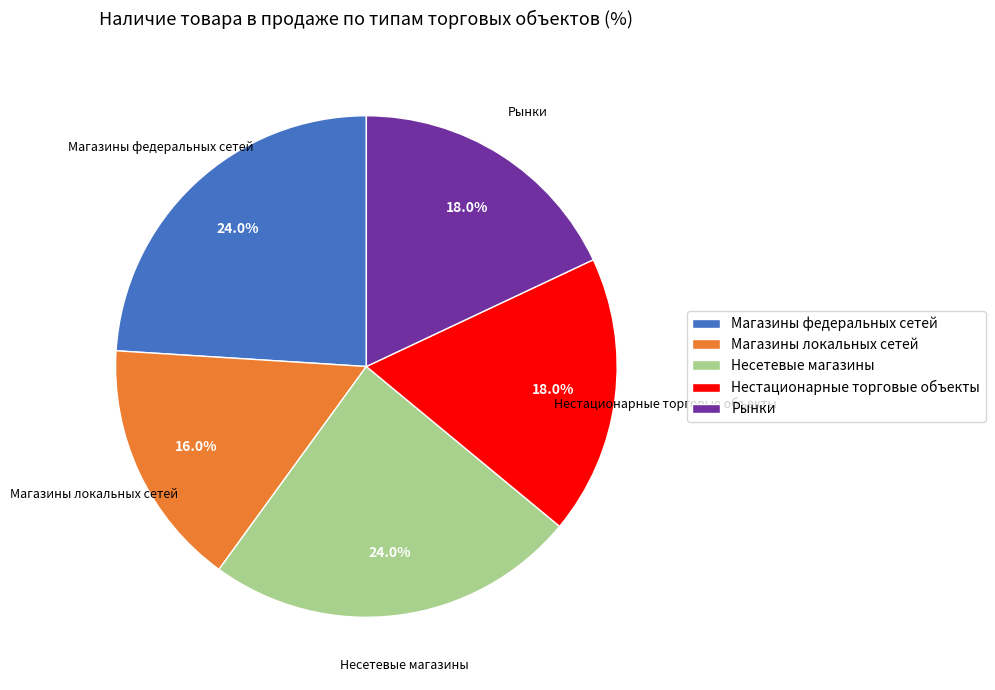

Does Рынки represent more than half of the total?

No